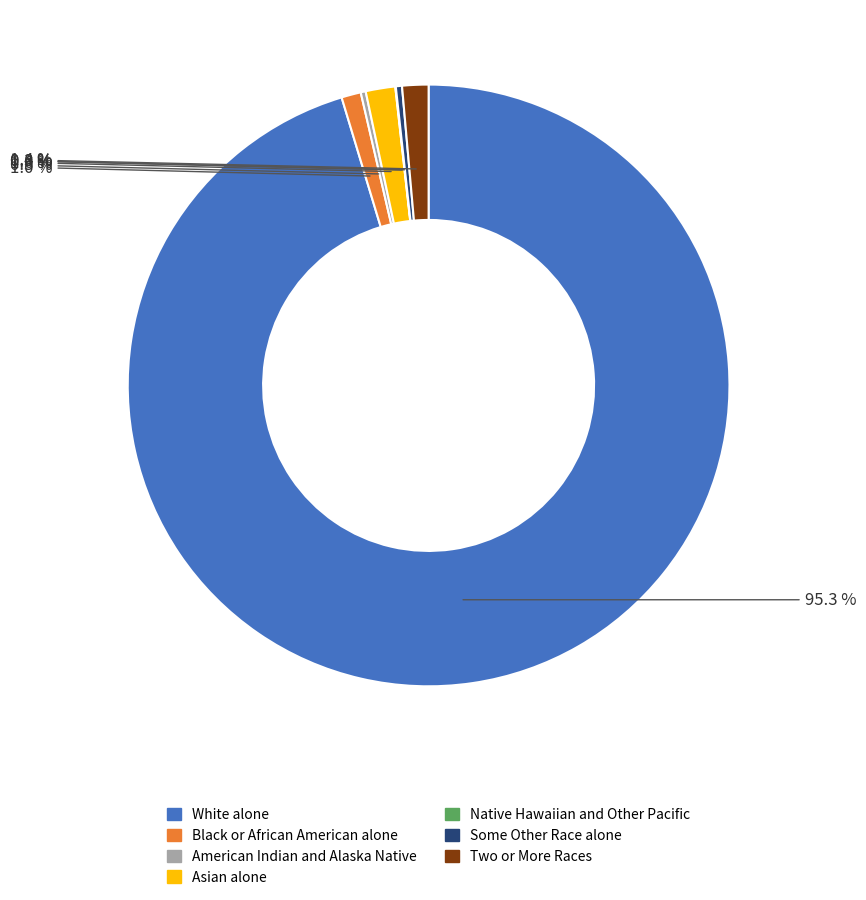

To the nearest percent, what is the difference between the Black or African American alone and Some Other Race alone slice percentages?

1%